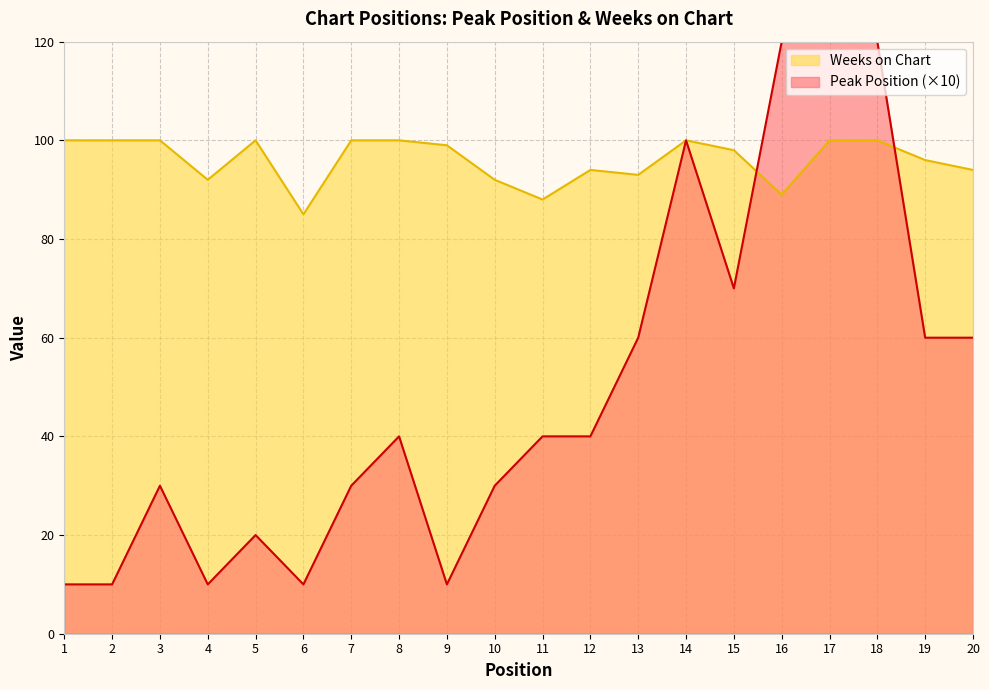

What is the difference between the highest and lowest values at 15?

28